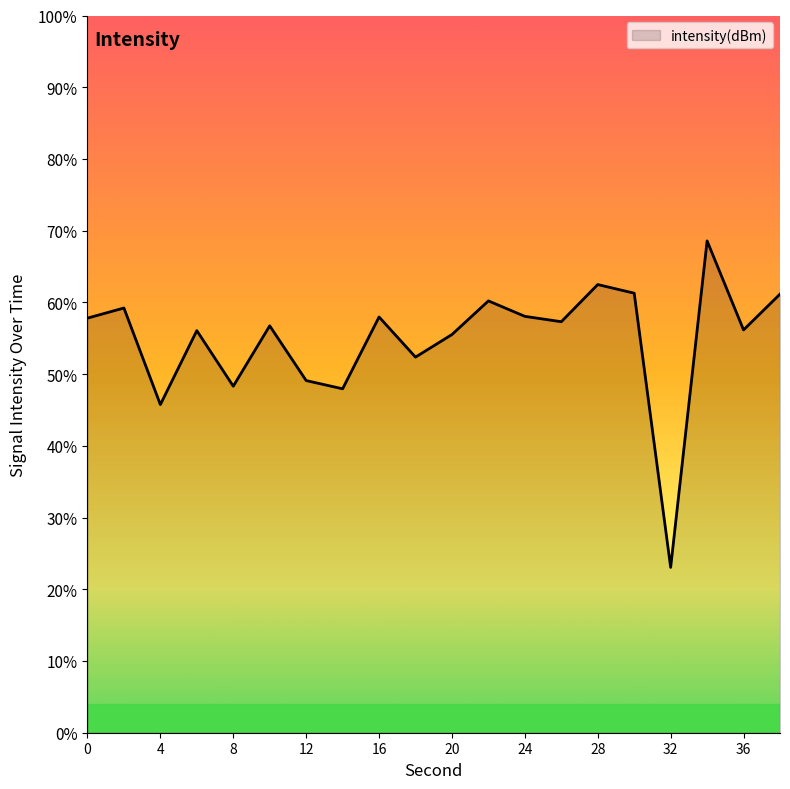

What is the difference between the maximum and minimum values?

45.5